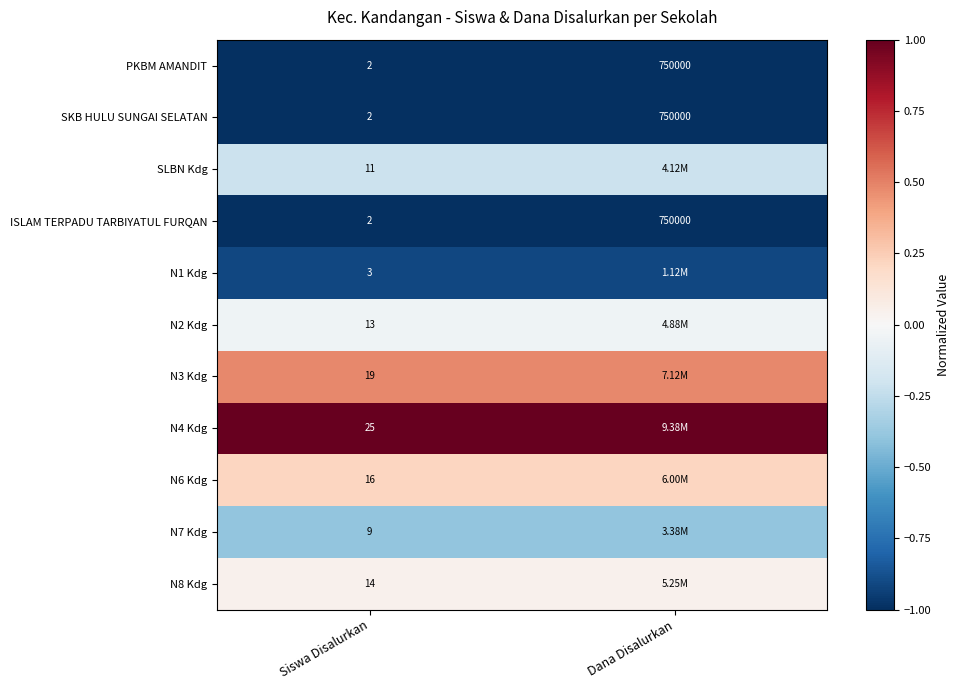

At which label is SKB HULU SUNGAI SELATAN closest to 375001?

Siswa Disalurkan